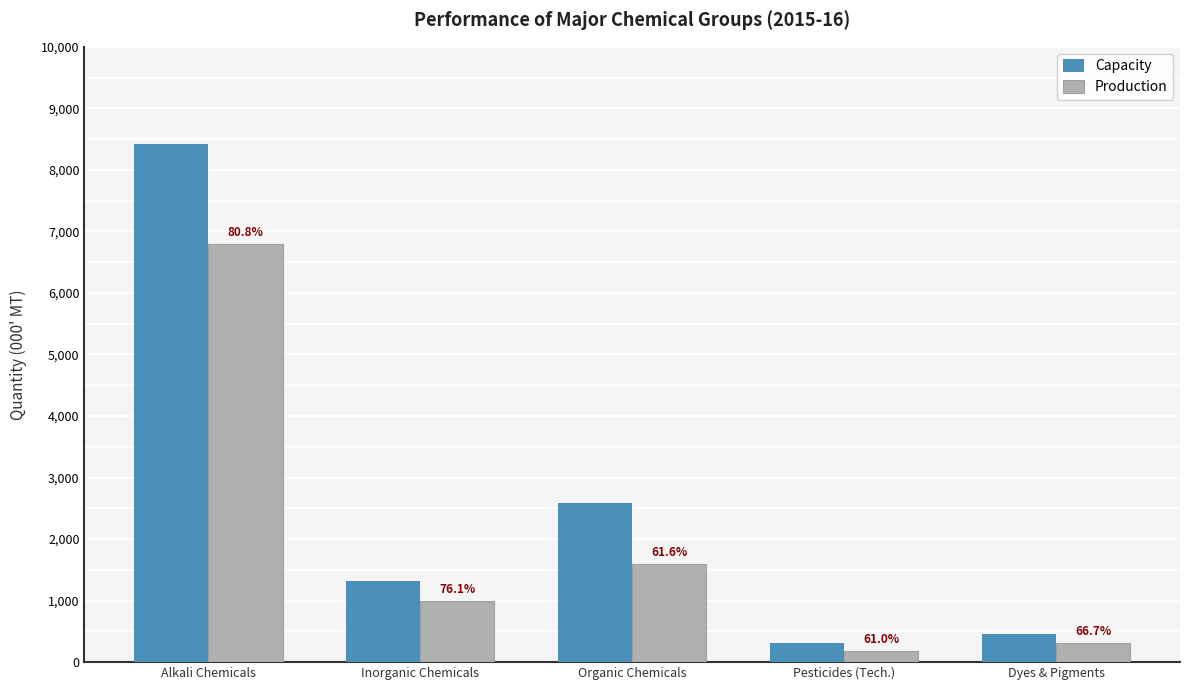

What is the value of the Production bar at the 4th from the left?

187.5